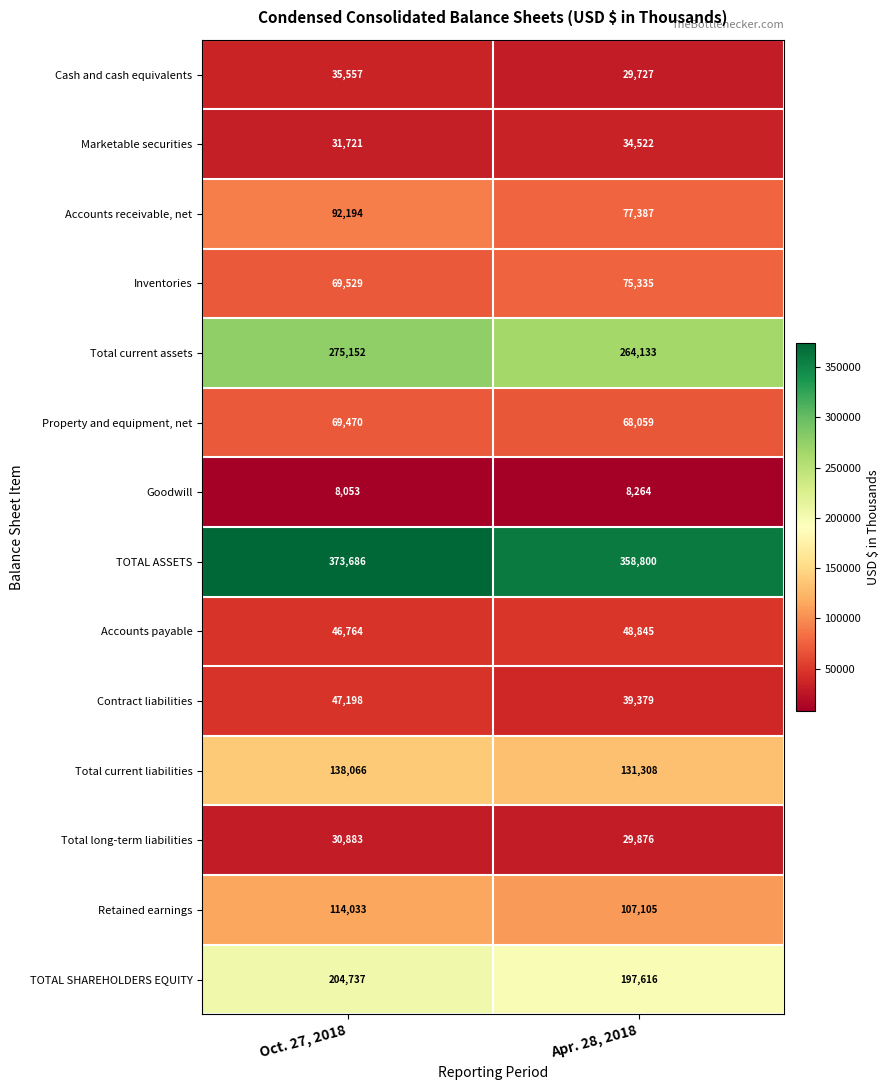

What is the spread (max minus min) of values at Oct. 27, 2018?

365633